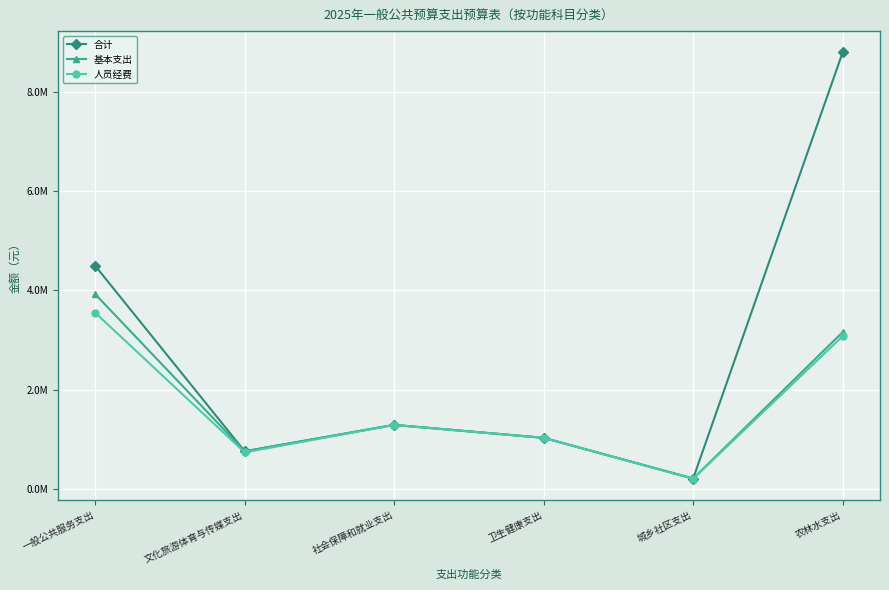

Reading left to right, extract all data points from this chart.

合计: 4494660.2	760093.0	1292032.0	1031263.7	211584.0	8790314.0
基本支出: 3923626.0	760093.0	1292032.0	1031263.7	211584.0	3159387.0
人员经费: 3549926.0	738393.0	1288932.0	1031263.7	205384.0	3078787.0